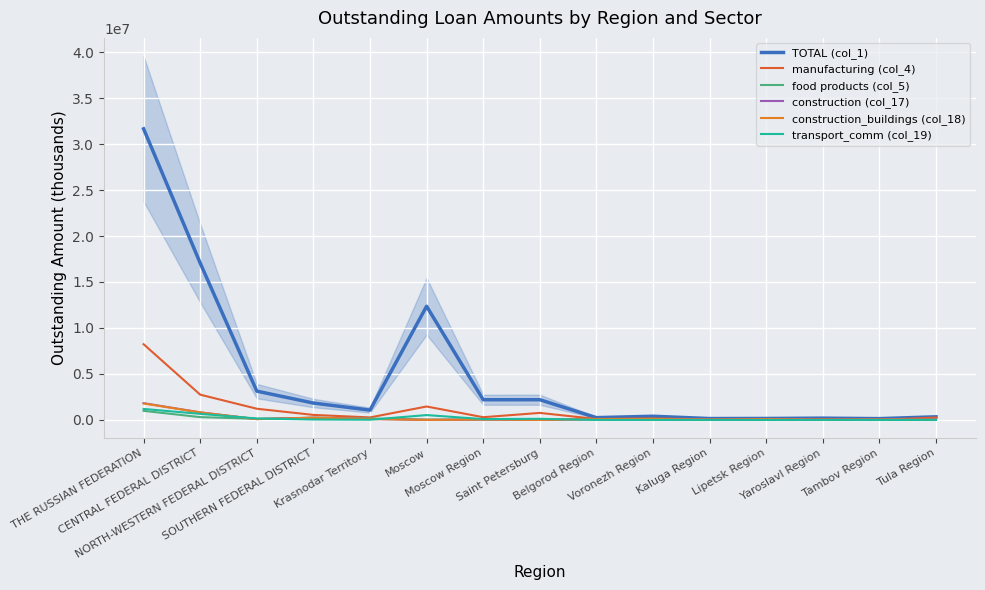

What are all the series names shown in the legend?

TOTAL (col_1), manufacturing (col_4), food products (col_5), construction (col_17), construction_buildings (col_18), transport_comm (col_19)